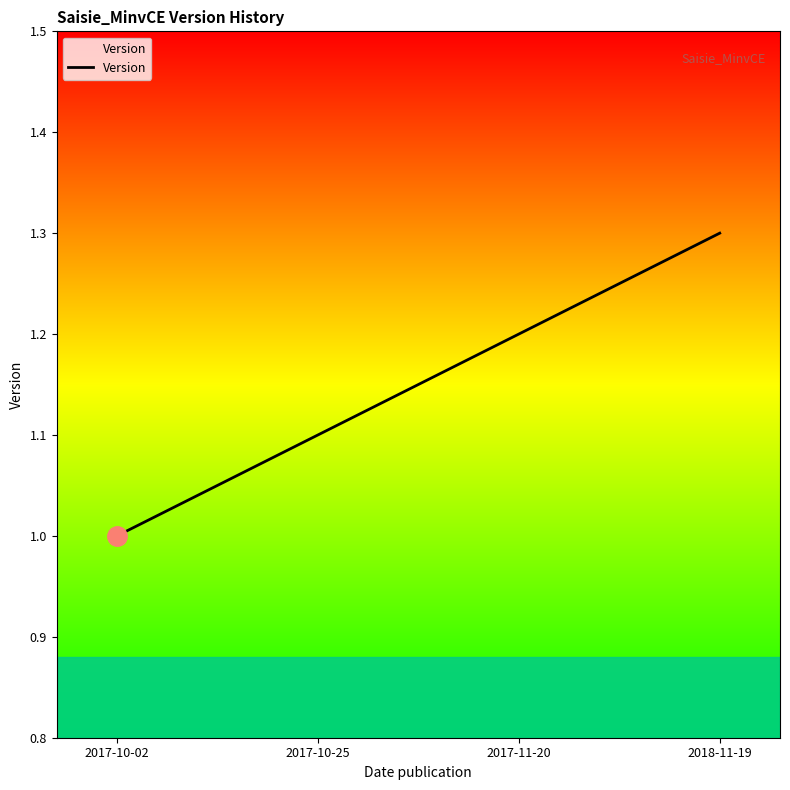

What is the smallest value displayed?

1.0